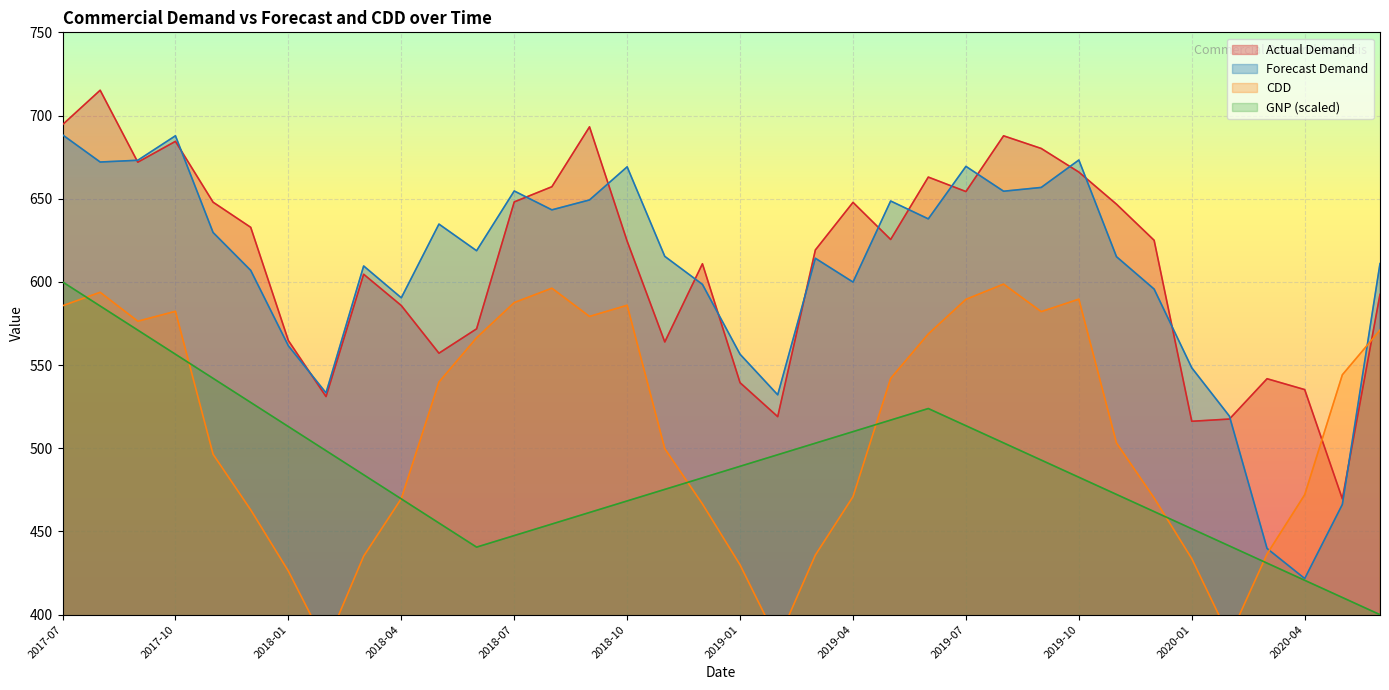

True or false: GNP and Forecast Demand intersect in this chart.

False